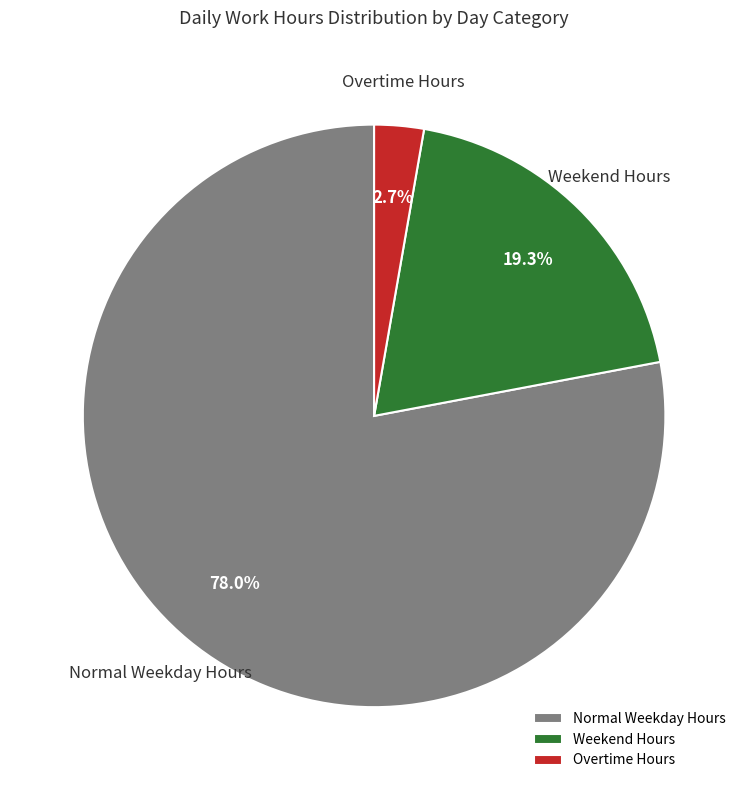

Does any single category account for the majority?

Yes